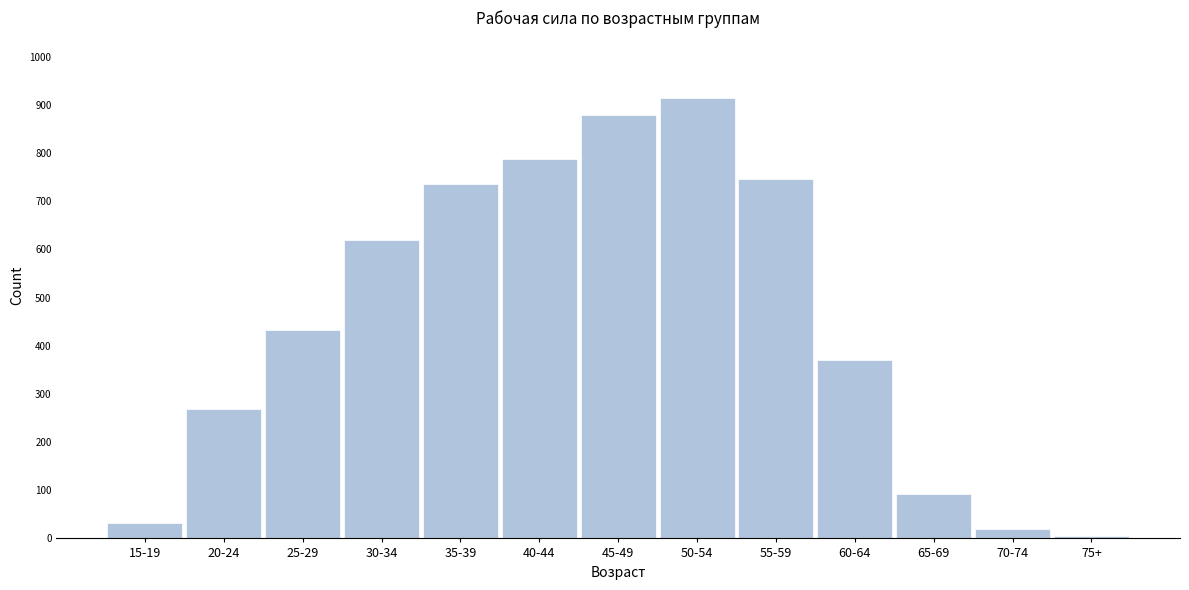

Reading right to left, list all the values displayed in this chart.

75+=4	70-74=20	65-69=92	60-64=370	55-59=746	50-54=914	45-49=878	40-44=787	35-39=736	30-34=620	25-29=432	20-24=269	15-19=33